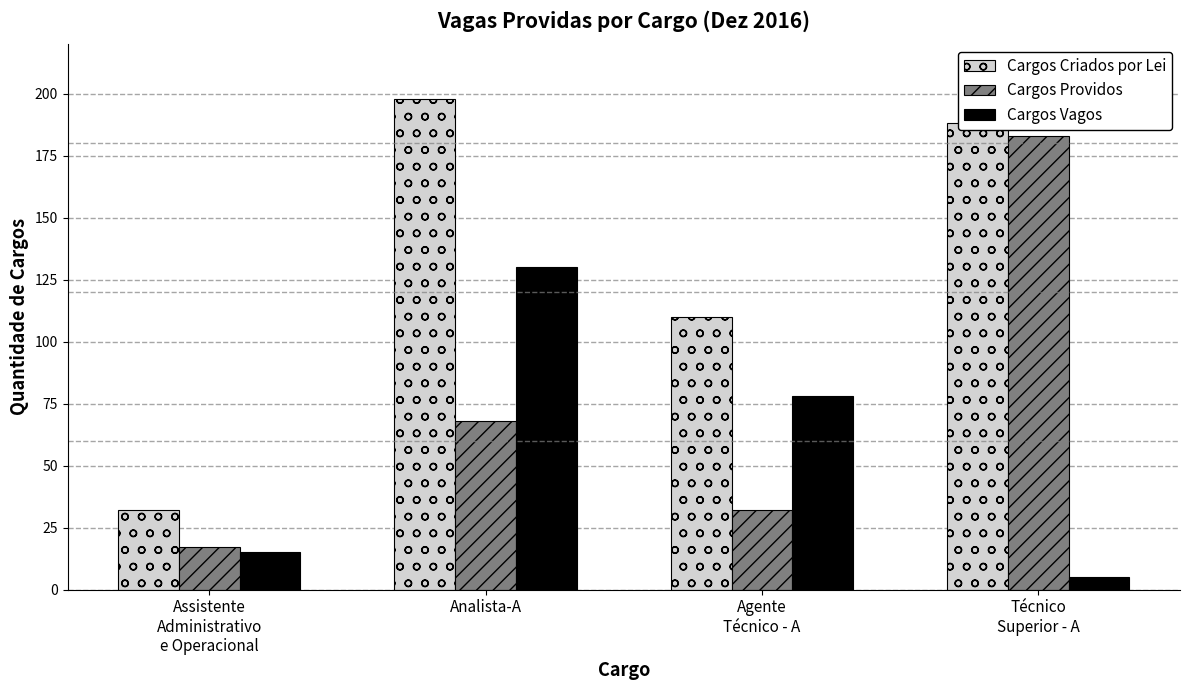

What is the label of the 2nd bar from the right?

Agente
Técnico - A